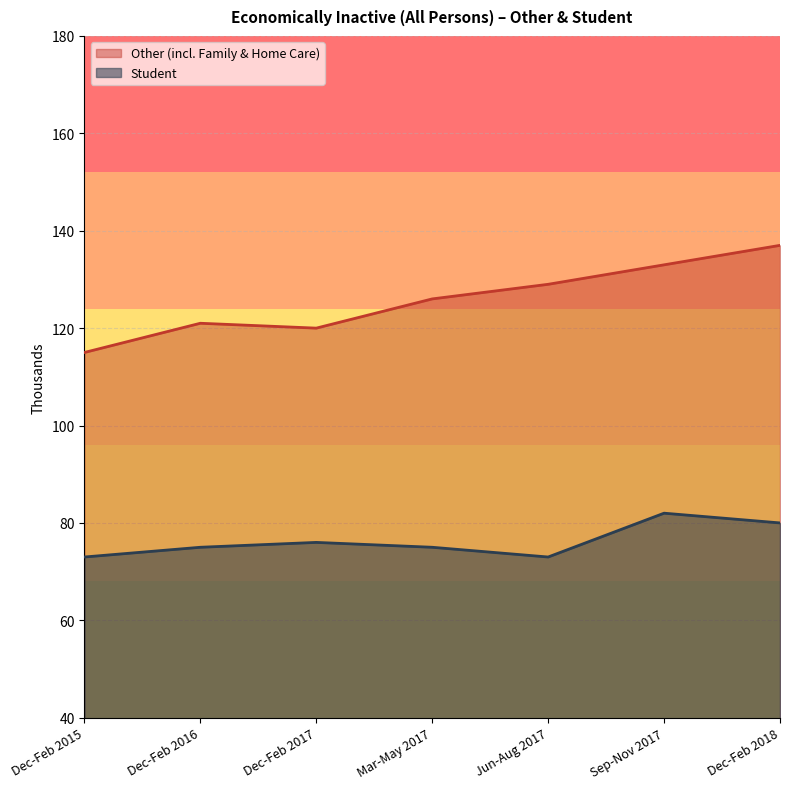

How many lines are shown in the chart?

2